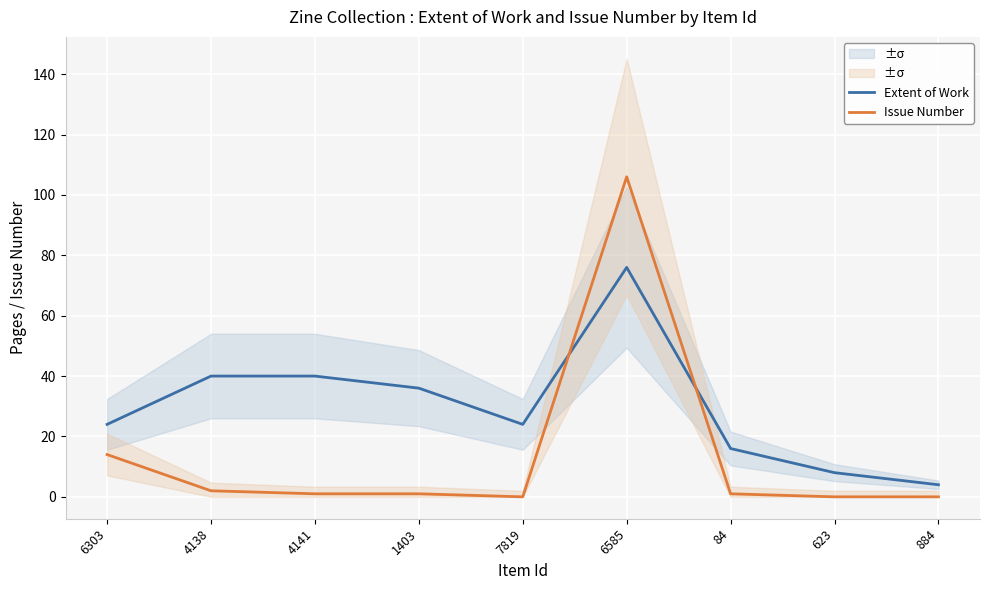

Which category has the lowest value across all series?

7819